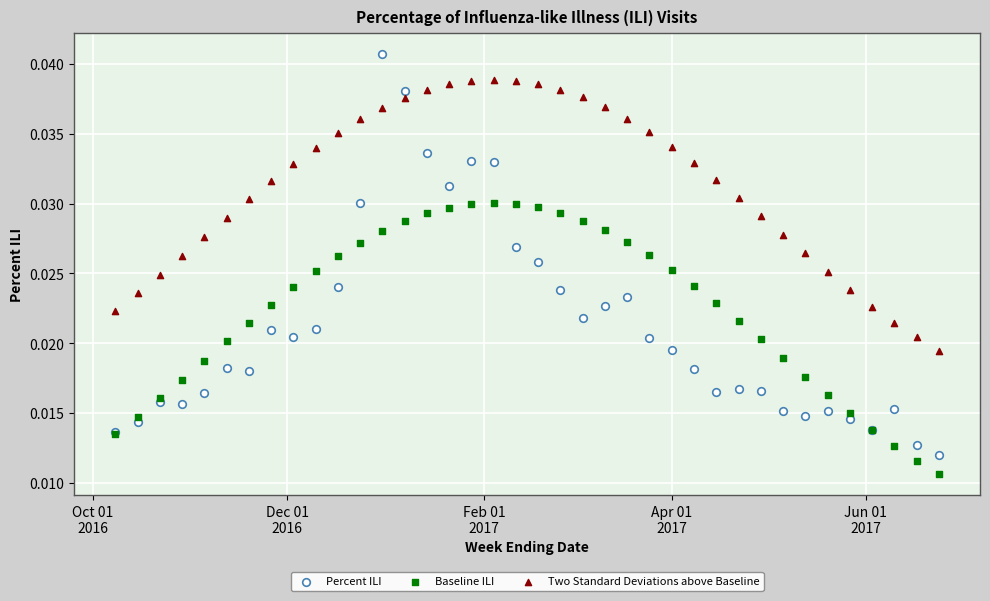

What is the X range (max minus min) for the scatter plot?

259.0